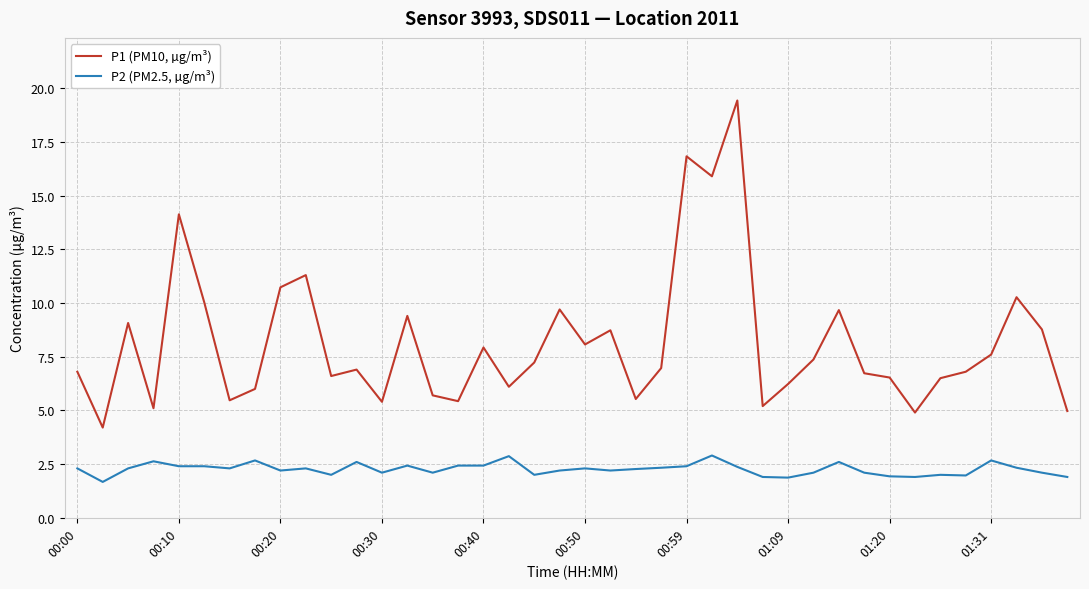

True or false: P1 (PM10, µg/m³) and P2 (PM2.5, µg/m³) cross at least once.

False